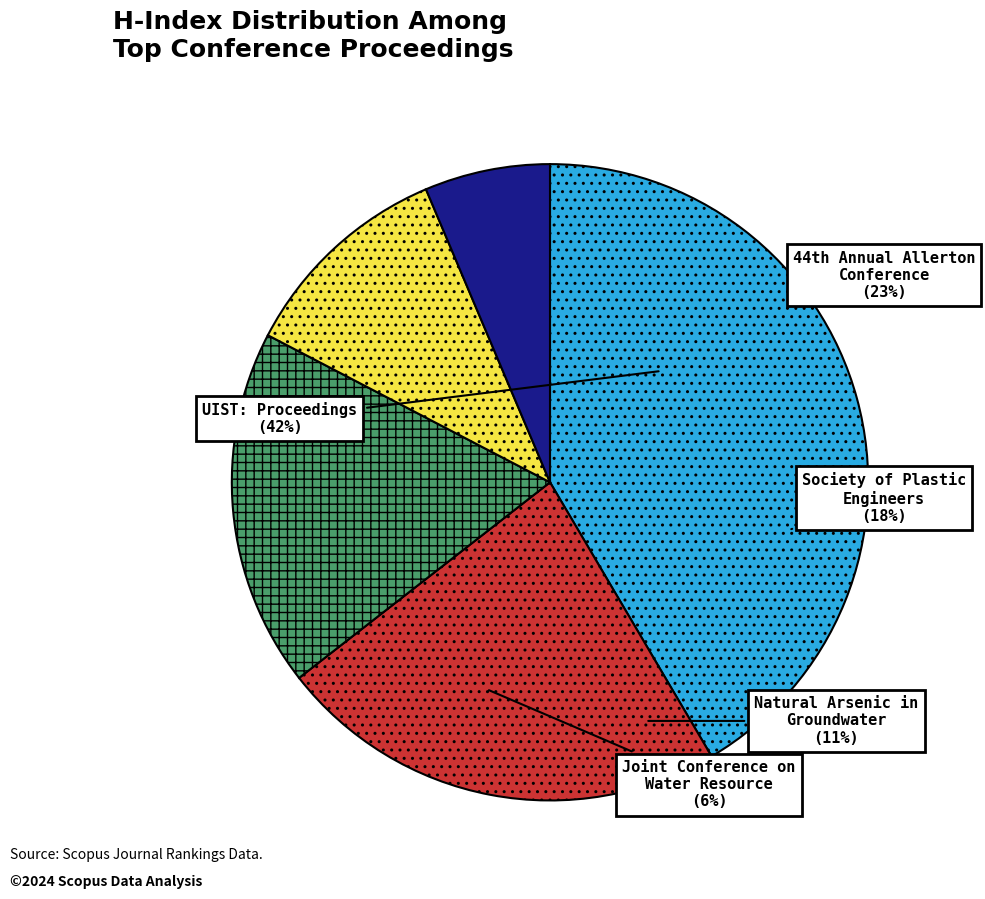

Is Natural Arsenic in
Groundwater the majority of the pie?

No